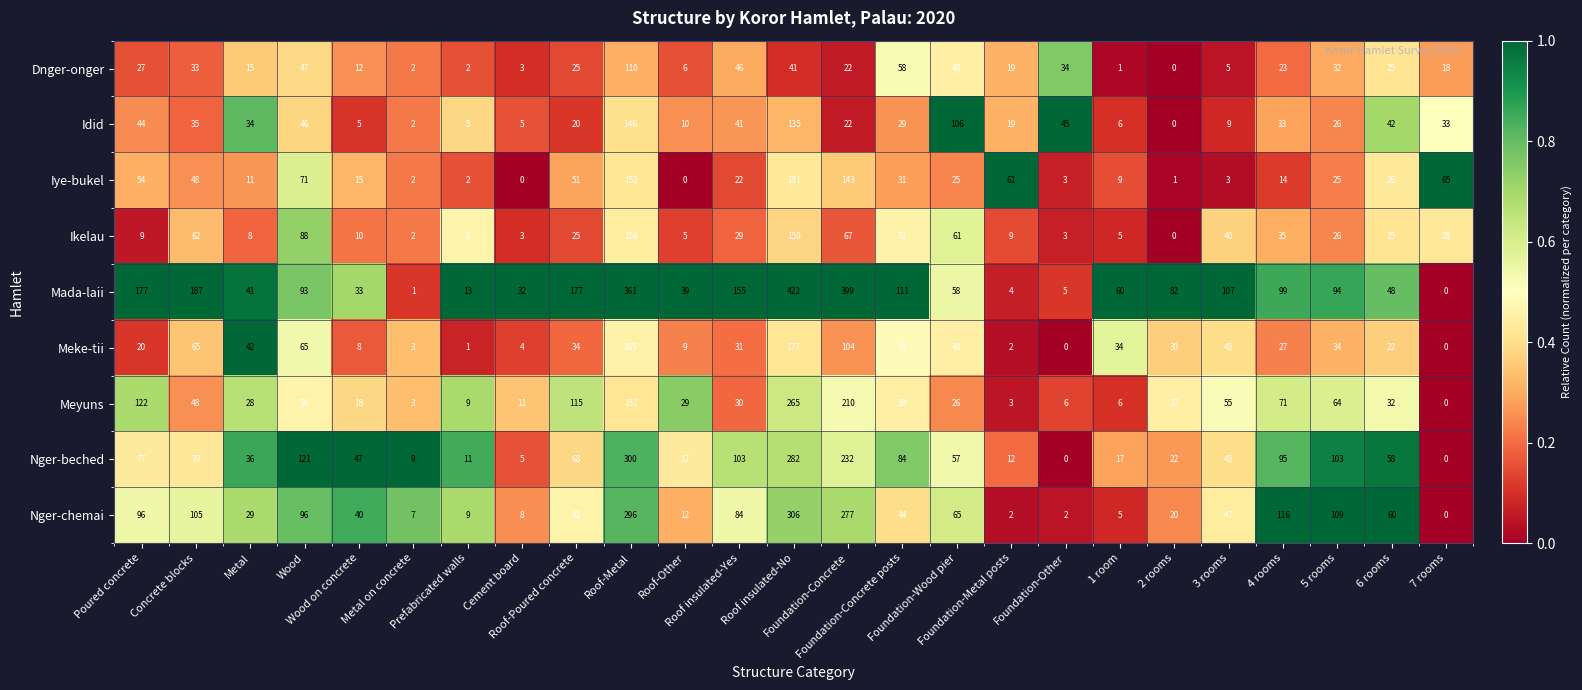

List the series in order of their peak value, highest first.

Mada-laii, Nger-chemai, Nger-beched, Meyuns, Iye-bukel, Meke-tii, Ikelau, Idid, Dnger-onger